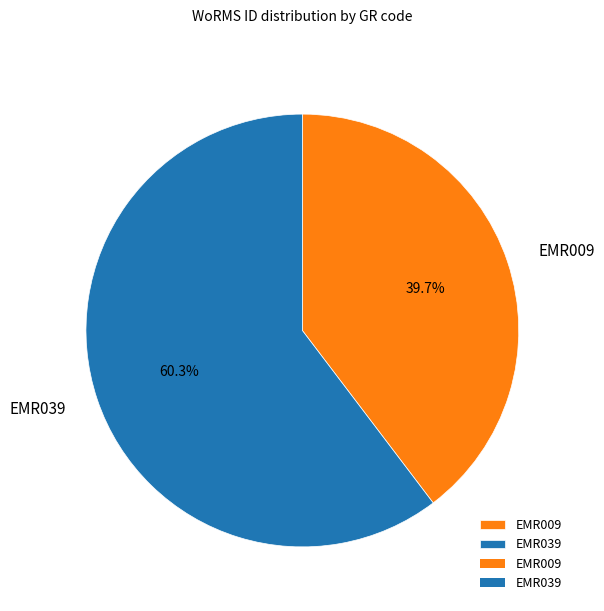

Rank the categories by value from highest to lowest.

EMR039, EMR009